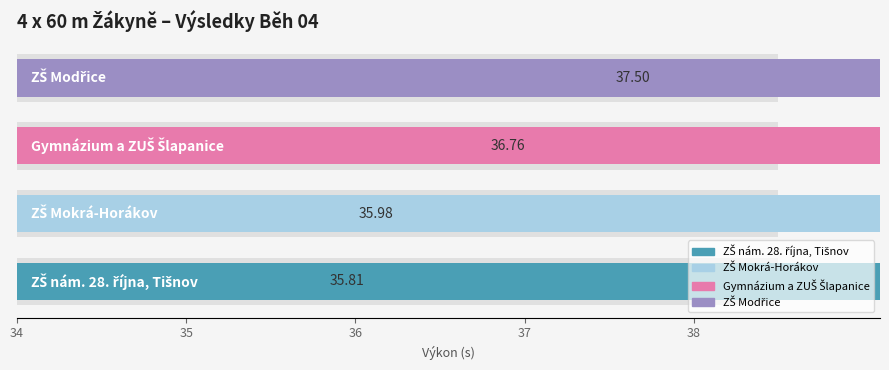

What is the maximum value shown in the chart?

37.5